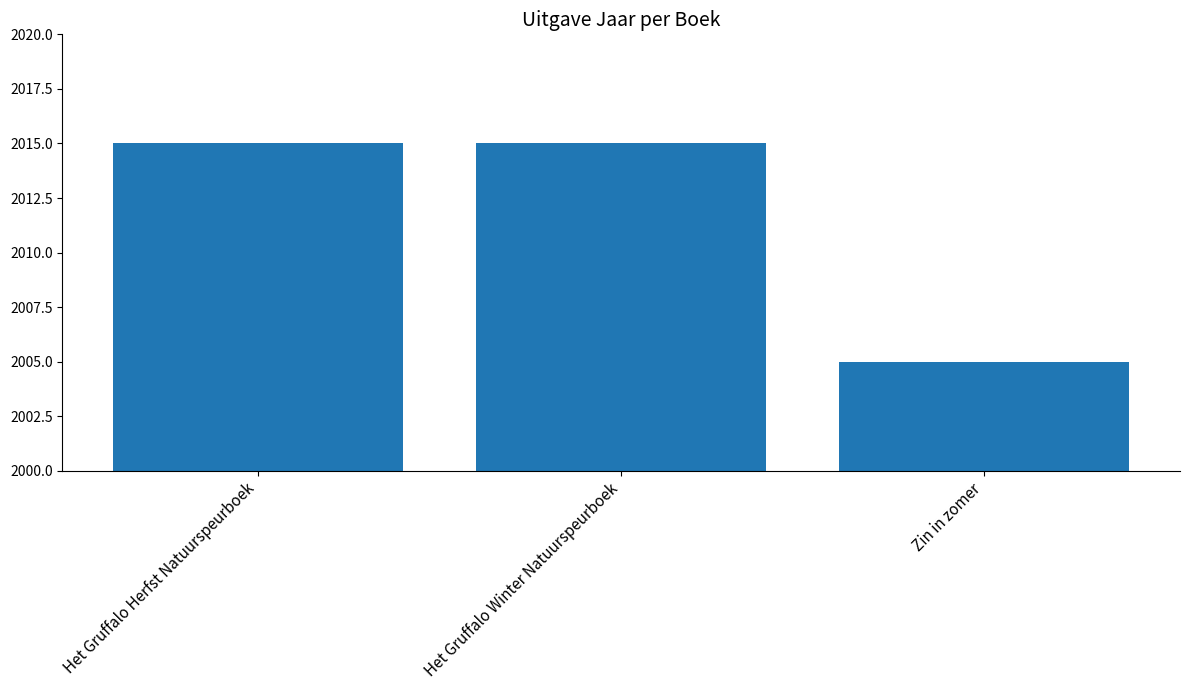

What is the sum of the values at Het Gruffalo Winter Natuurspeurboek and Het Gruffalo Herfst Natuurspeurboek?

4030